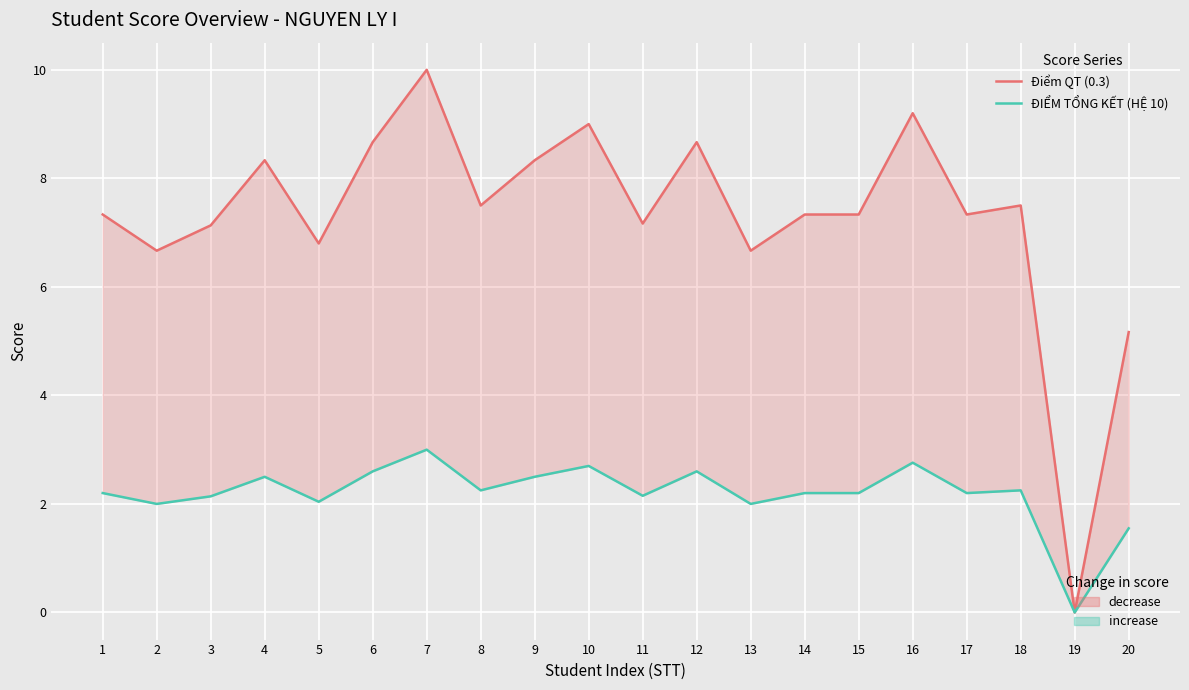

How many data points in Điểm QT (0.3) are less than 7?

5